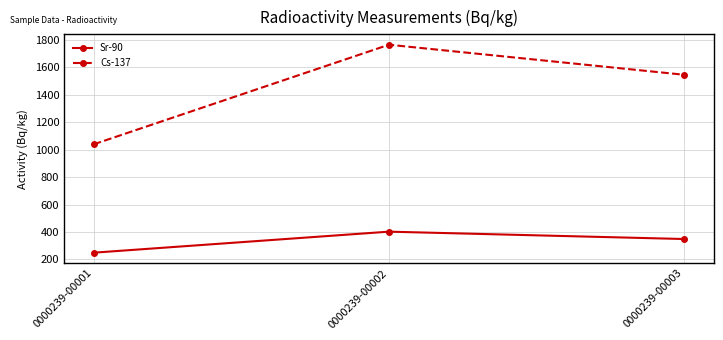

Reading right to left, transcribe all the data shown in this chart.

Sr-90: 348.7	402.4	249.1
Cs-137: 1546.0	1765.0	1039.0